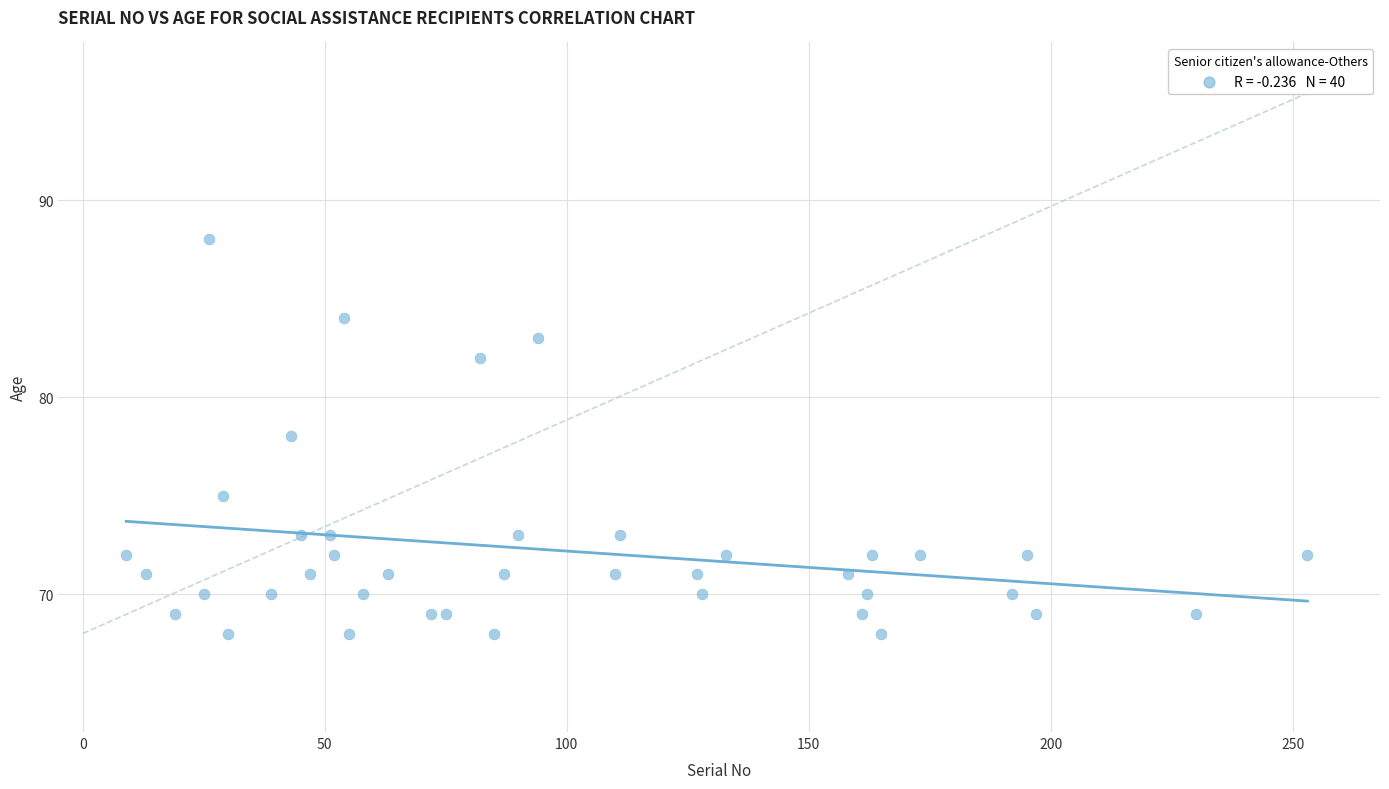

What is the range of X values (max minus min)?

244